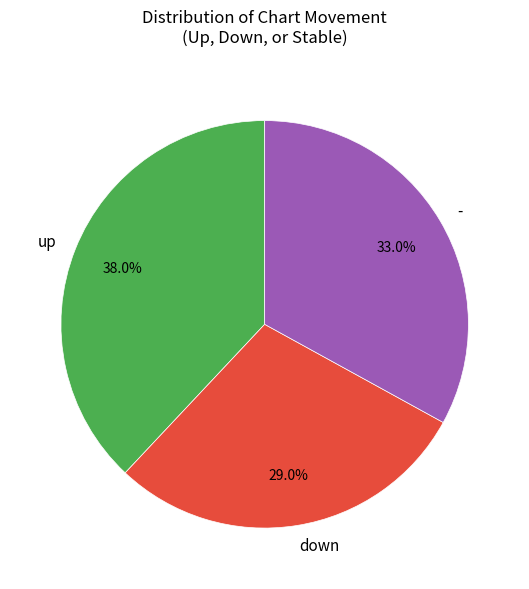

What is the smallest slice in the pie chart?

down